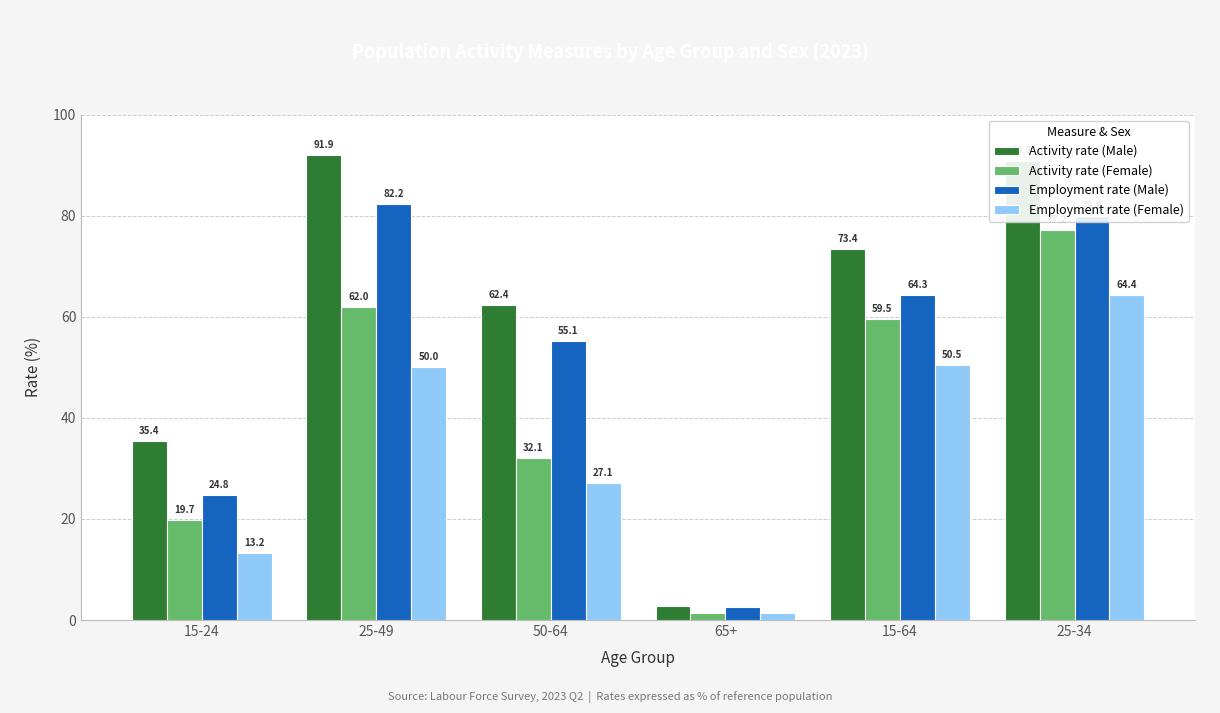

Which series has the largest range (max minus min)?

Activity rate (Male)